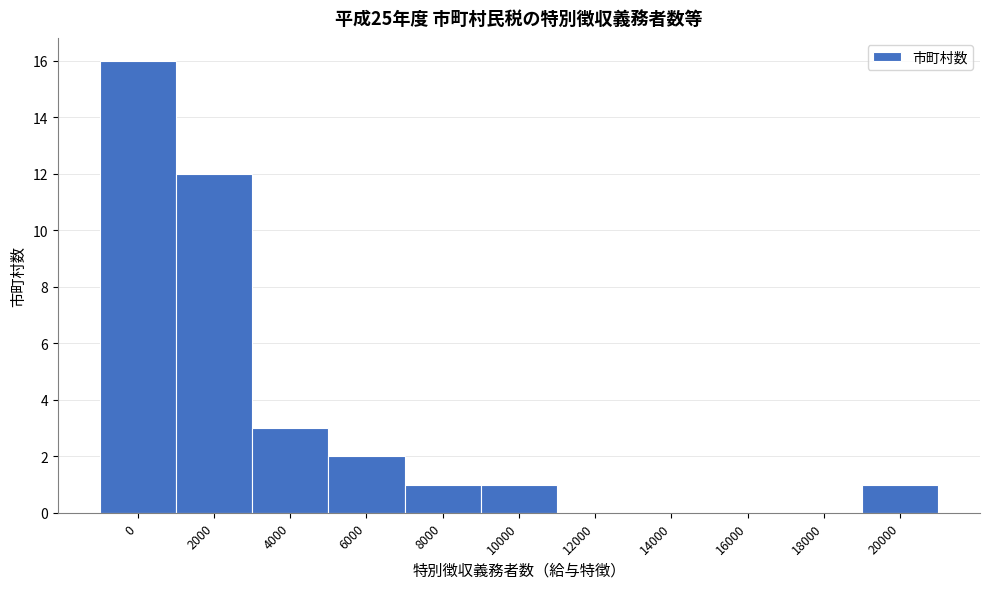

Reading left to right, extract all data points from this chart.

0=16	2000=12	4000=3	6000=2	8000=1	10000=1	12000=0	14000=0	16000=0	18000=0	20000=1